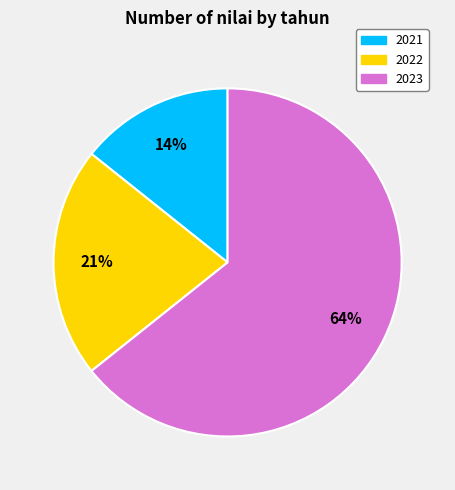

Approximately how many times larger is the value at 2023 compared to 2022?

3.0